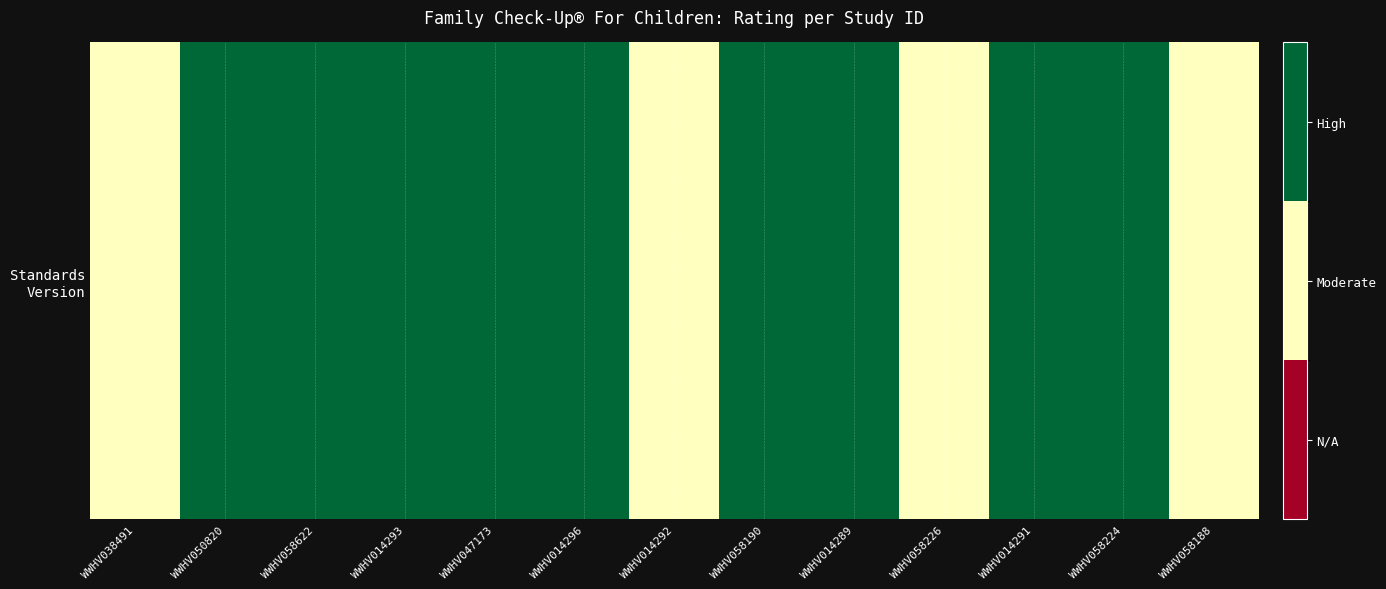

What is the sum of the values at WWHV058224 and WWHV058226?

3